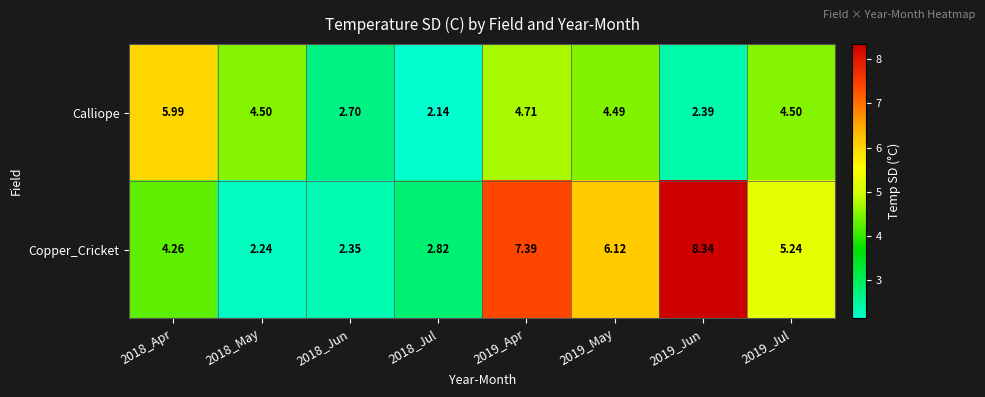

Between 2019_Jun and 2019_Jul, which series saw the biggest shift?

Copper_Cricket